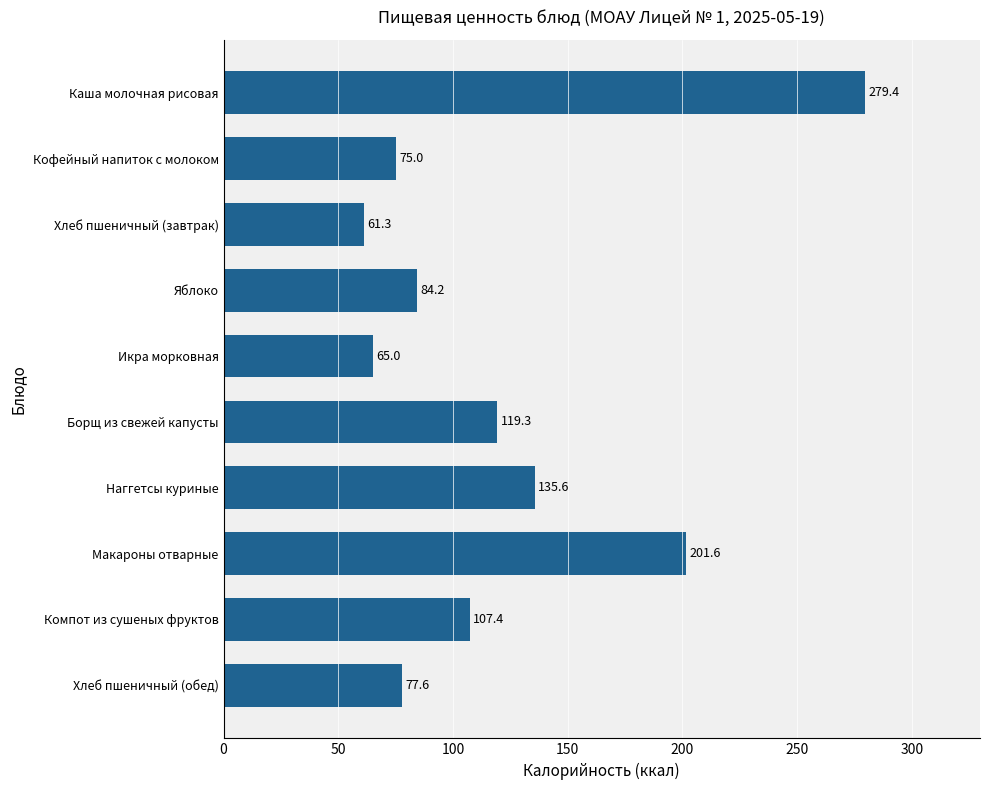

Rank the categories by value from lowest to highest.

Хлеб пшеничный (завтрак), Икра морковная, Кофейный напиток с молоком, Хлеб пшеничный (обед), Яблоко, Компот из сушеных фруктов, Борщ из свежей капусты, Наггетсы куриные, Макароны отварные, Каша молочная рисовая